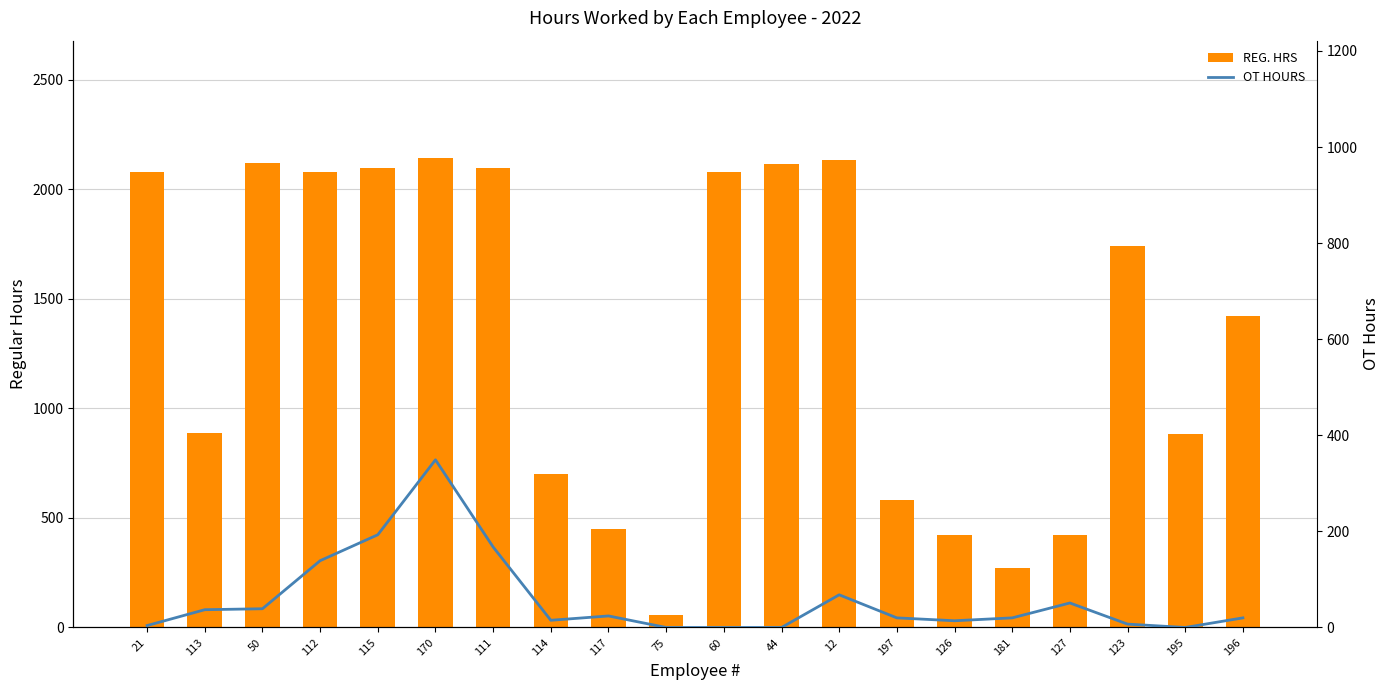

At which category does the chart reach its peak across all series?

170